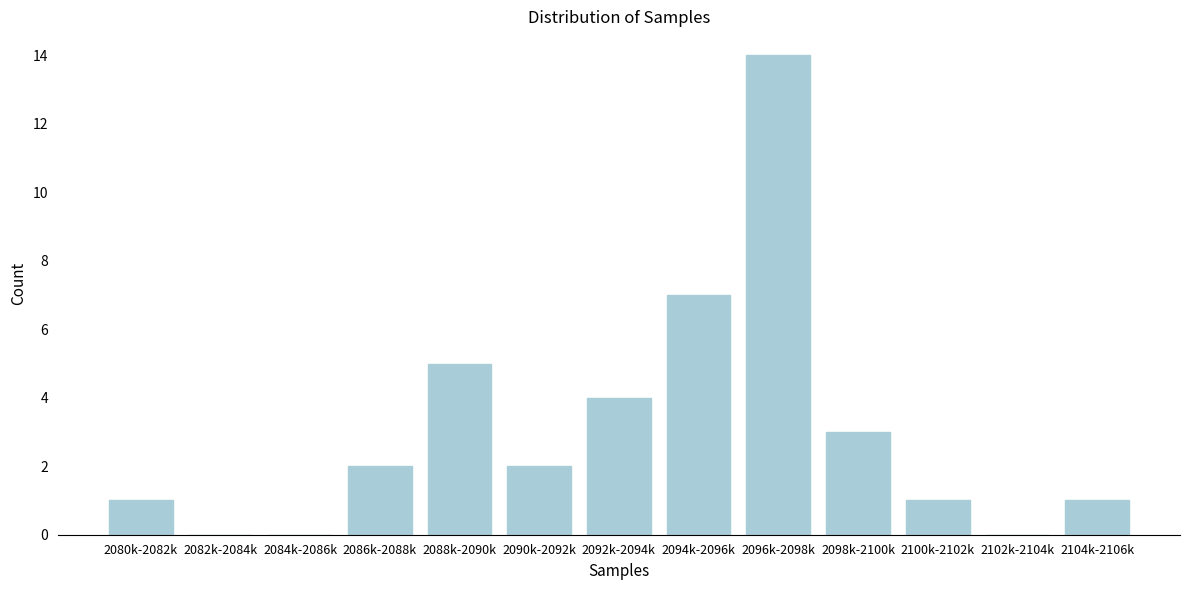

Reading right to left, extract all data points from this chart.

2104k-2106k=1	2102k-2104k=0	2100k-2102k=1	2098k-2100k=3	2096k-2098k=14	2094k-2096k=7	2092k-2094k=4	2090k-2092k=2	2088k-2090k=5	2086k-2088k=2	2084k-2086k=0	2082k-2084k=0	2080k-2082k=1